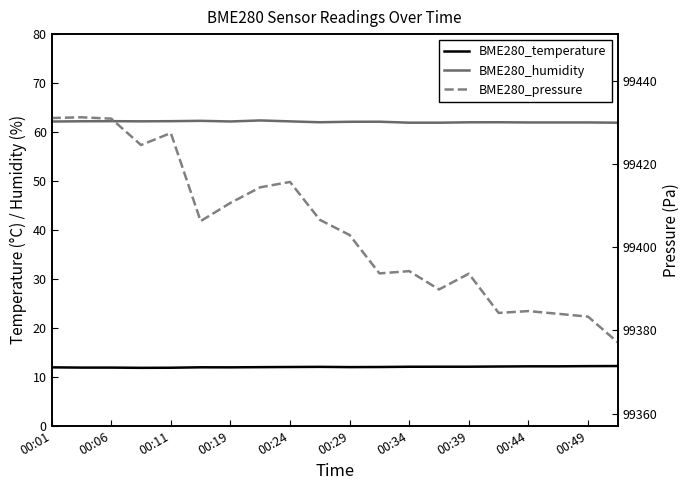

Reading left to right, extract all data points from this chart.

BME280_temperature: 11.9	11.9	11.9	11.8	11.8	11.9	11.9	11.9	12.0	12.0	12.0	12.0	12.0	12.0	12.0	12.1	12.1	12.1	12.2	12.2
BME280_humidity: 62.1	62.2	62.2	62.2	62.2	62.3	62.1	62.4	62.2	62.0	62.1	62.1	61.9	61.9	62.0	62.0	62.0	62.0	62.0	61.9
BME280_pressure: 99431.1	99431.2	99430.9	99424.6	99427.4	99406.3	99410.6	99414.4	99415.7	99406.6	99402.9	99393.7	99394.2	99389.8	99393.6	99384.2	99384.6	99384.0	99383.3	99377.1